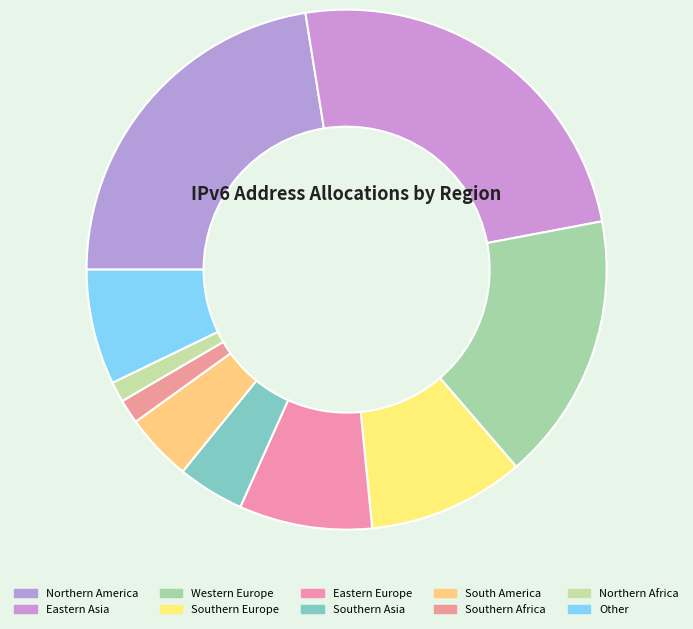

Is it true that Other is 14% of the pie?

False